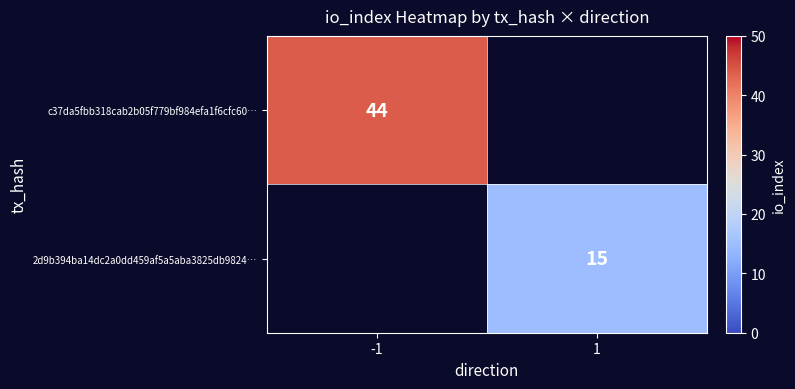

True or false: 2d9b394ba14dc2a0dd459af5a5aba3825db9824… has a value of 15 at 1.

True